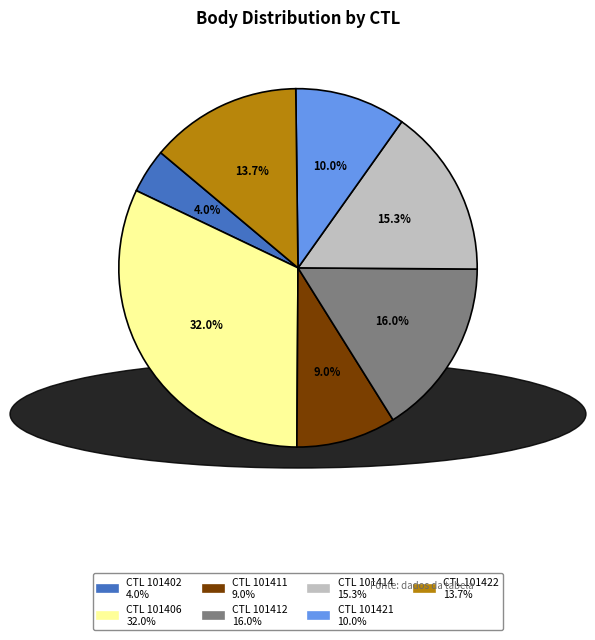

Is there a majority slice in this chart?

No